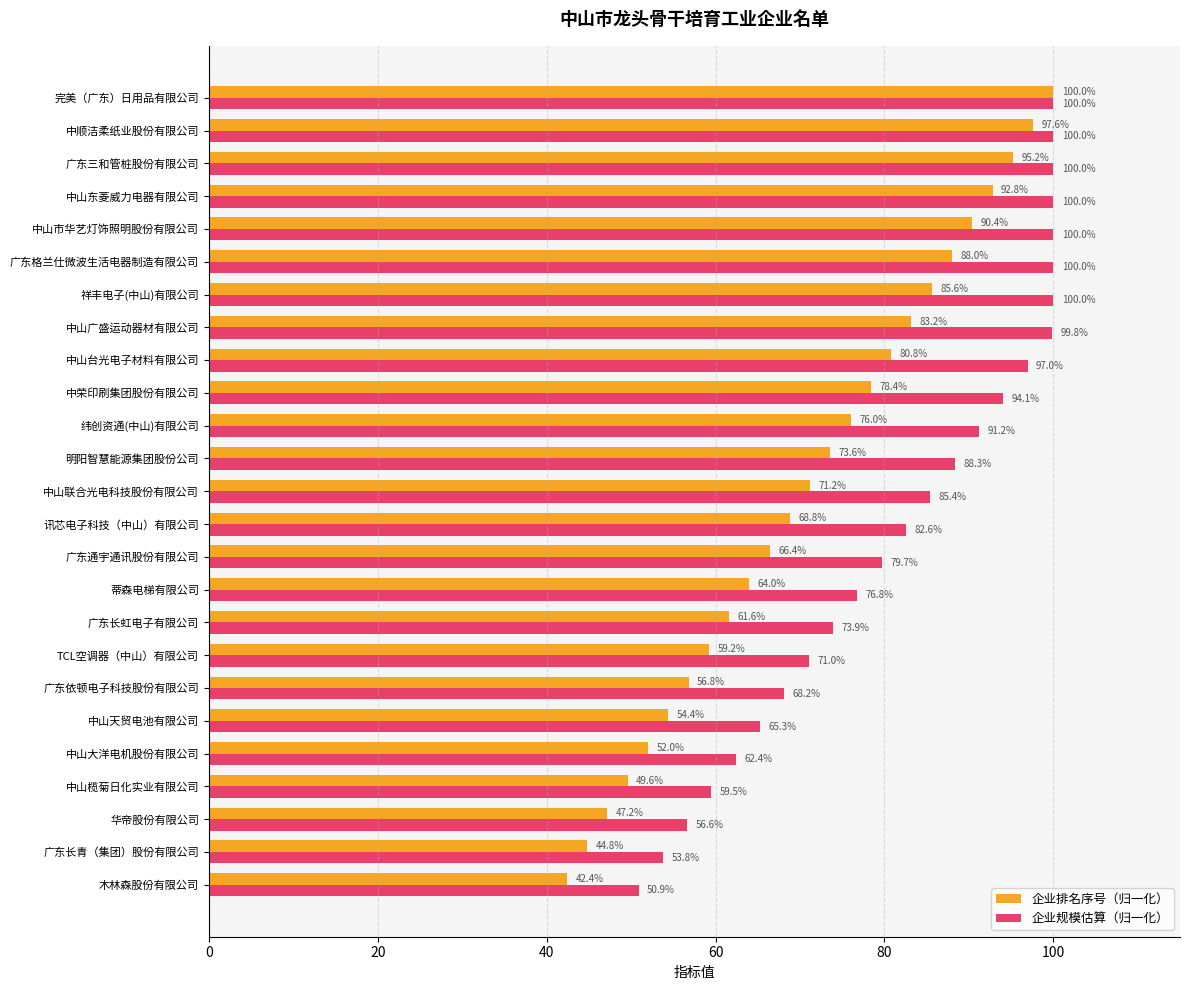

What are all the series names shown in the legend?

企业排名序号（归一化）, 企业规模估算（归一化）